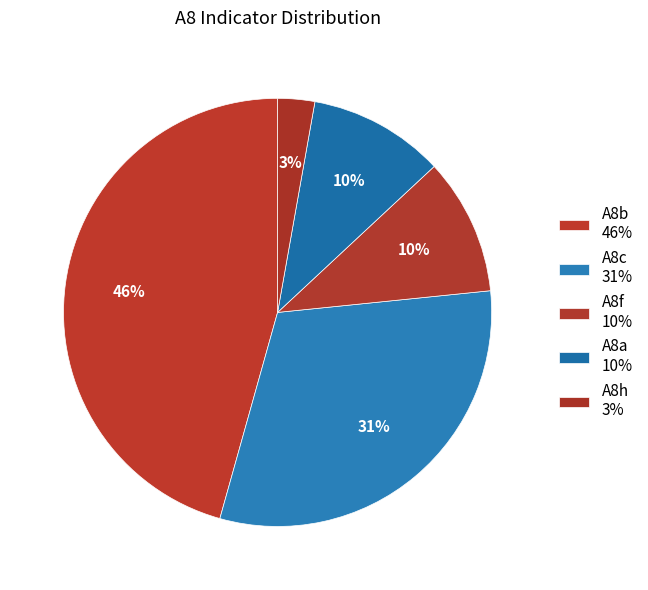

Is it true that A8f is 10% of the pie?

True